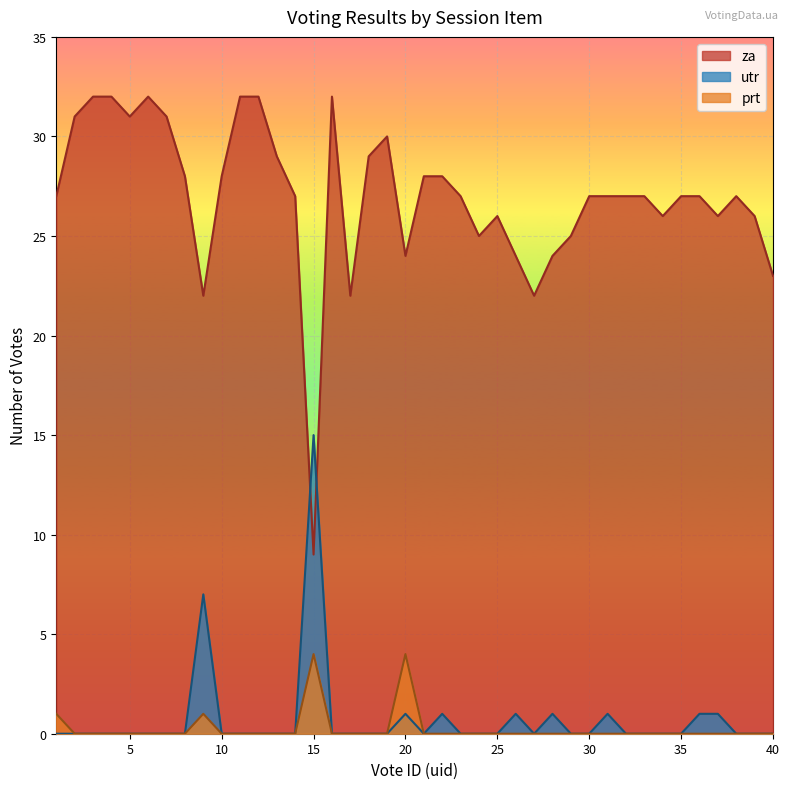

The utr series shows 0 at 30. True or false?

True